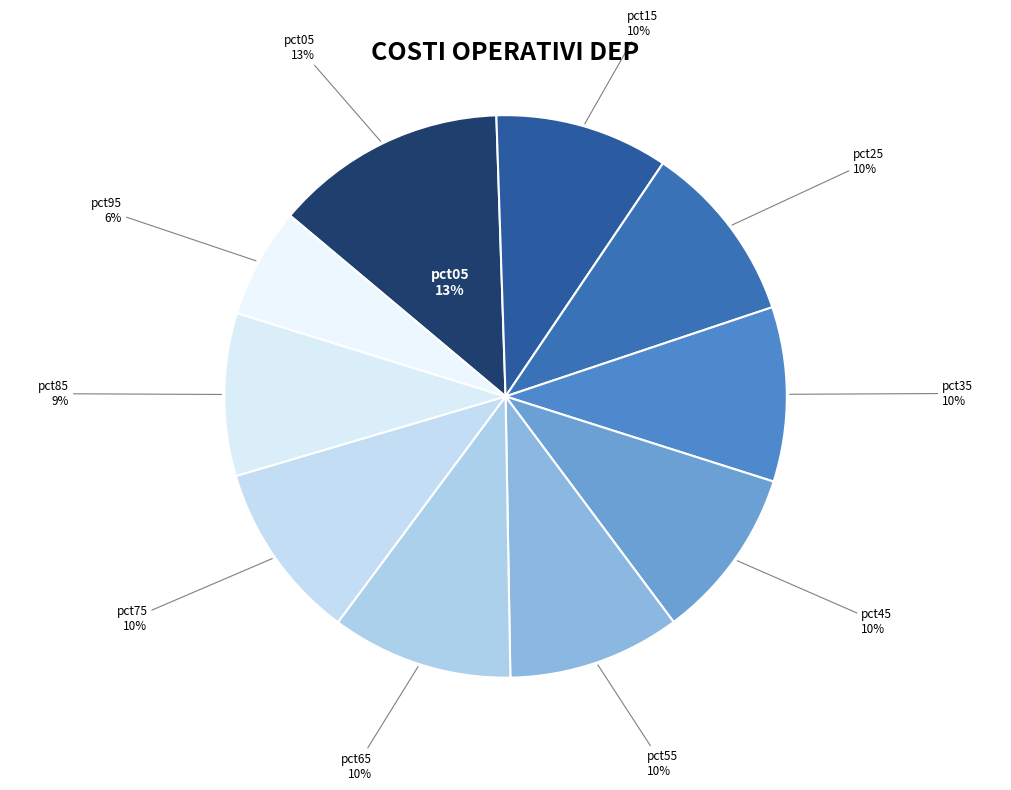

To the nearest percent, what is the average slice percentage?

10%